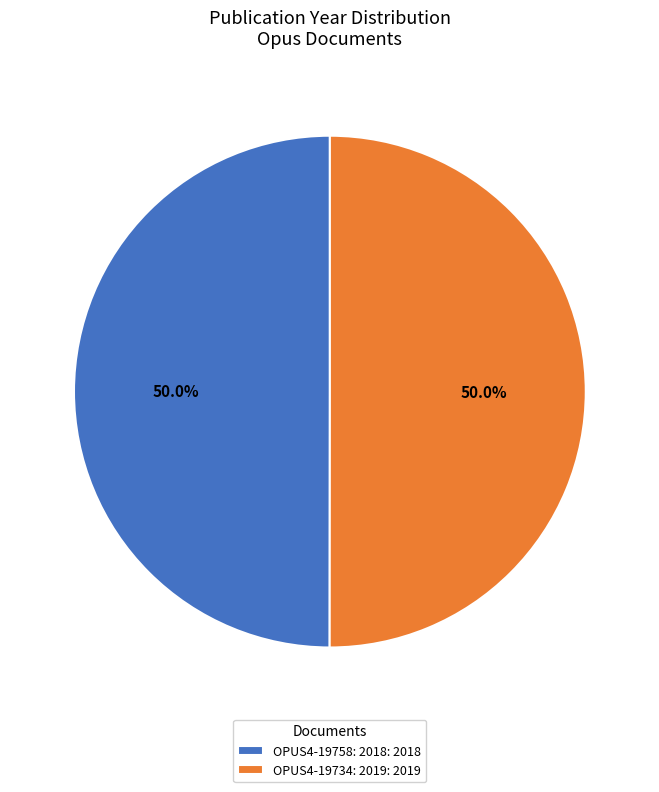

Is it true that OPUS4-19758: 2018 is 58% of the pie?

False